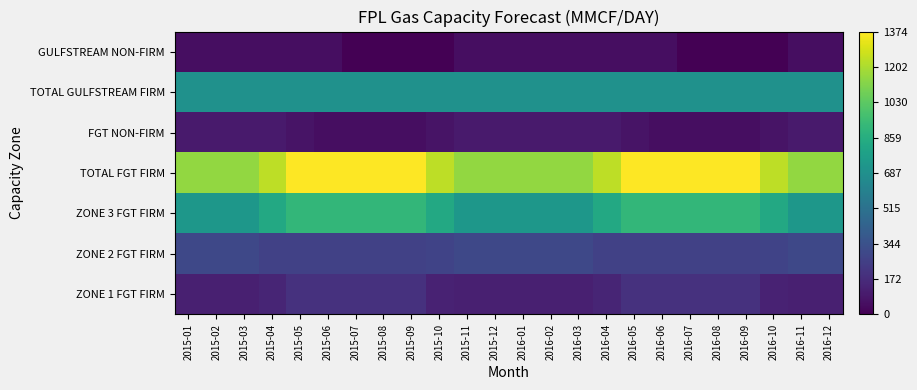

List the series in order of their peak value, lowest first.

GULFSTREAM NON-FIRM, FGT NON-FIRM, ZONE 1 FGT FIRM, ZONE 2 FGT FIRM, TOTAL GULFSTREAM FIRM, ZONE 3 FGT FIRM, TOTAL FGT FIRM